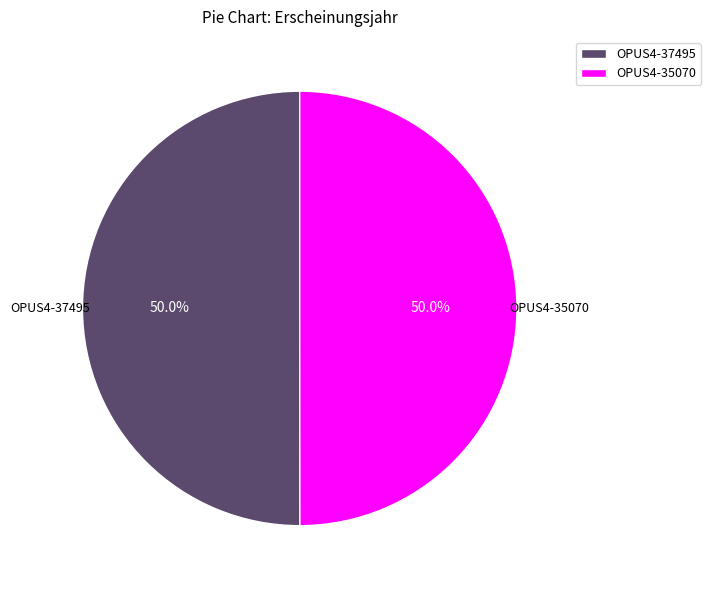

Approximately how many times larger is the value at OPUS4-35070 compared to OPUS4-37495?

1.0